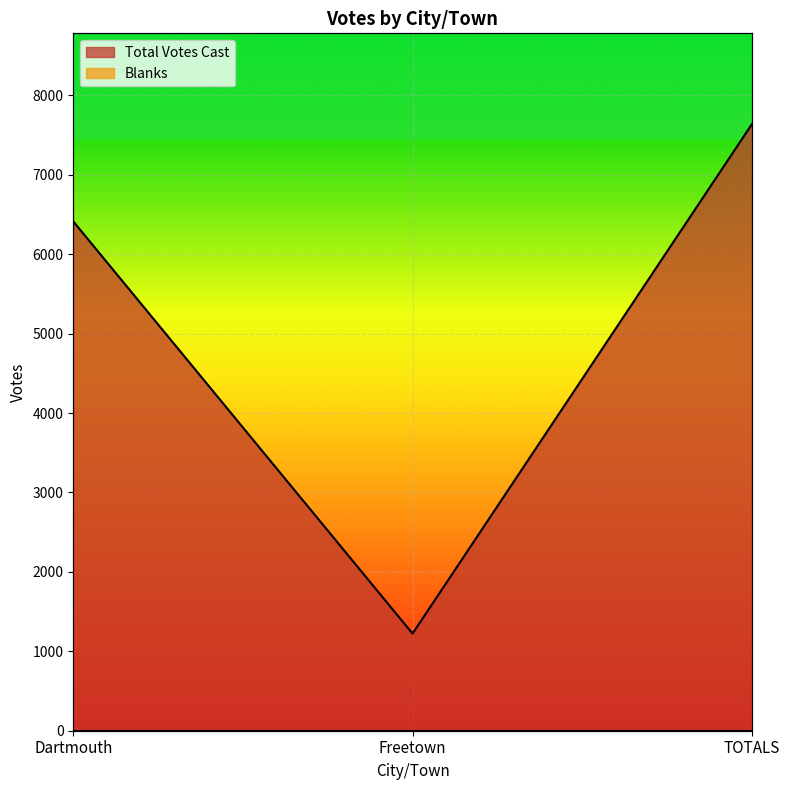

List the labels in order of value, smallest first.

Freetown, Dartmouth, TOTALS